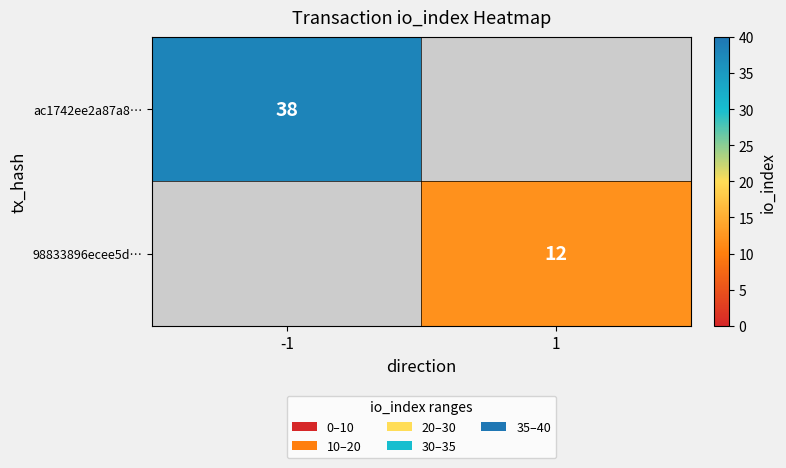

True or false: 98833896ecee5d… has a value of 12 at 1.

True